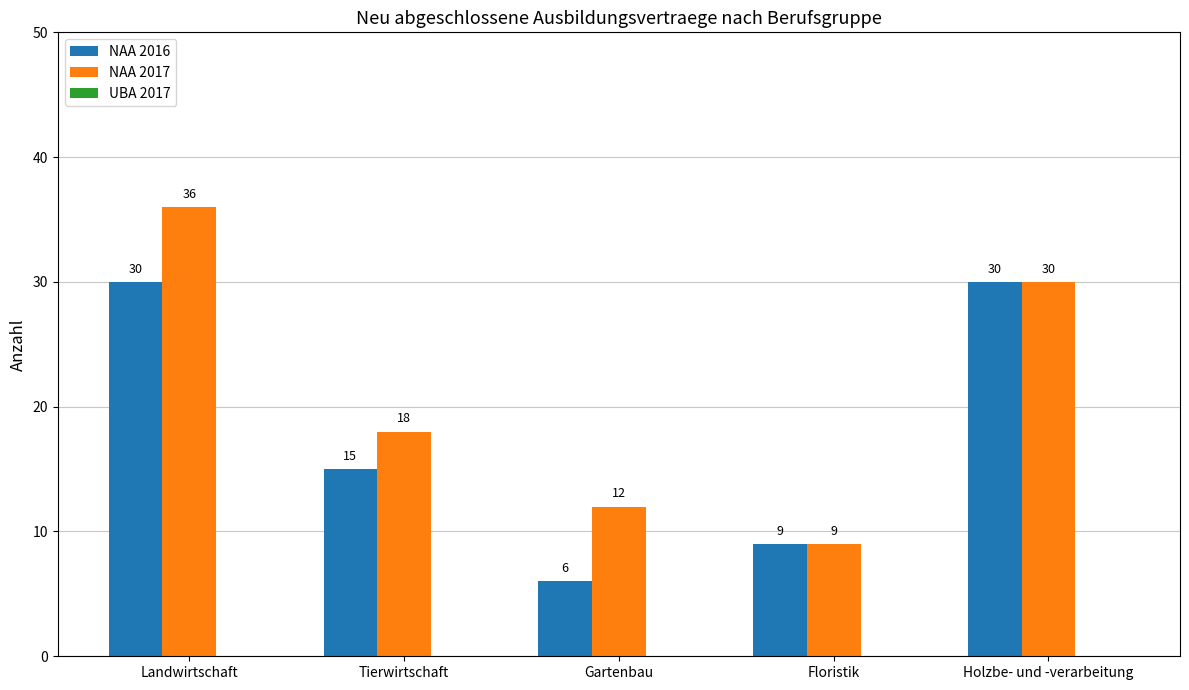

How many bars are there in total?

10